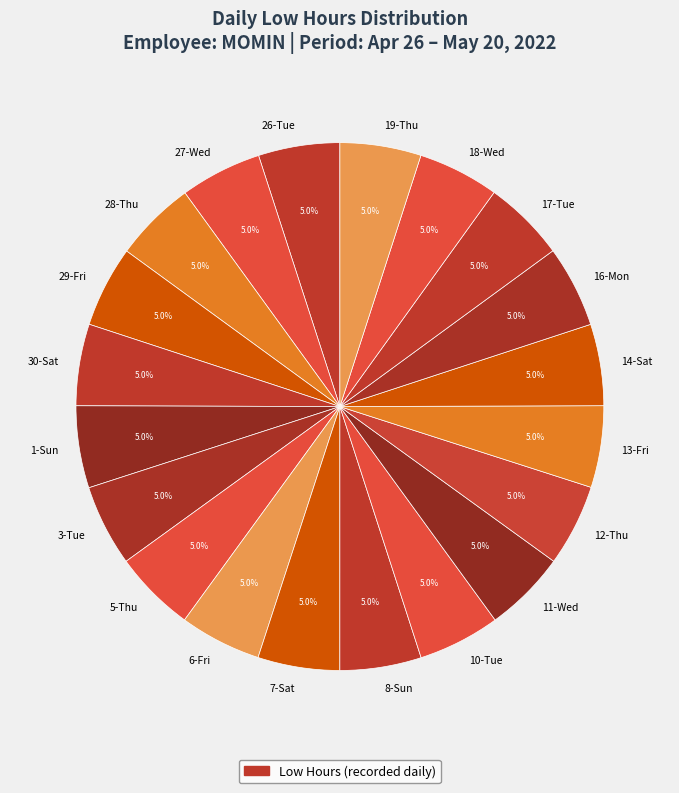

What portion of the pie excludes 28-Thu?

95.0%